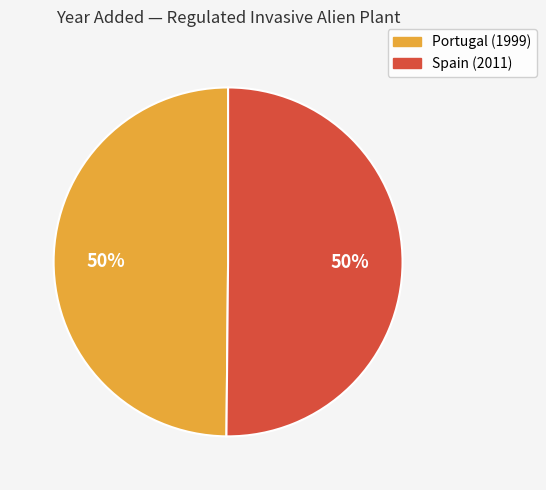

The Spain slice represents 38% of the pie. True or false?

False